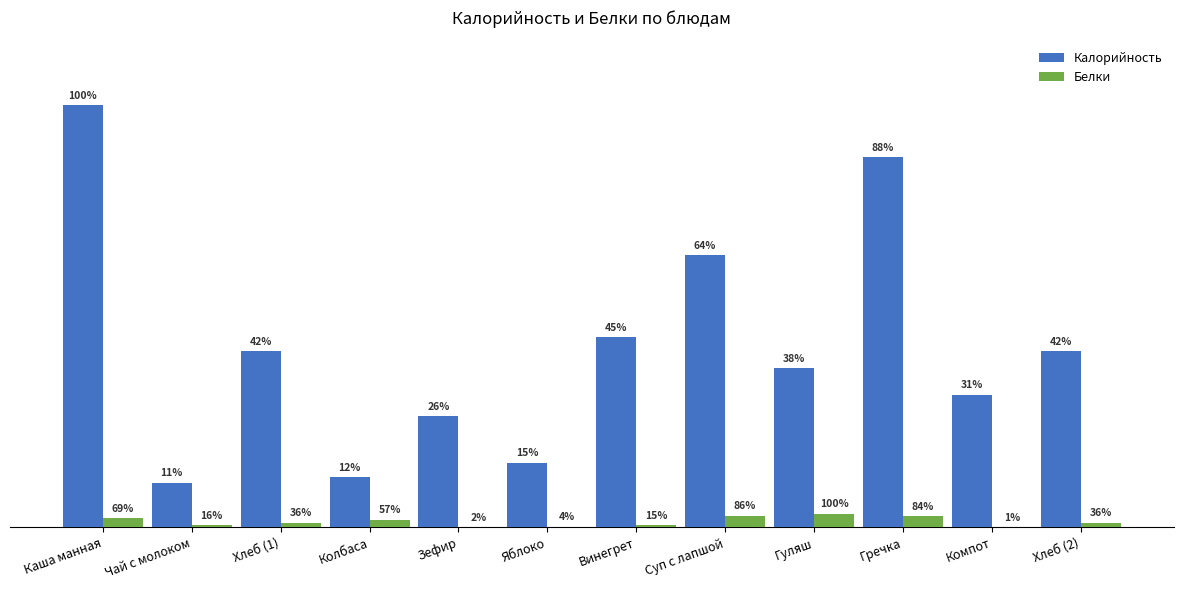

Is it true that Белки equals 5.6 at Хлеб (2)?

False